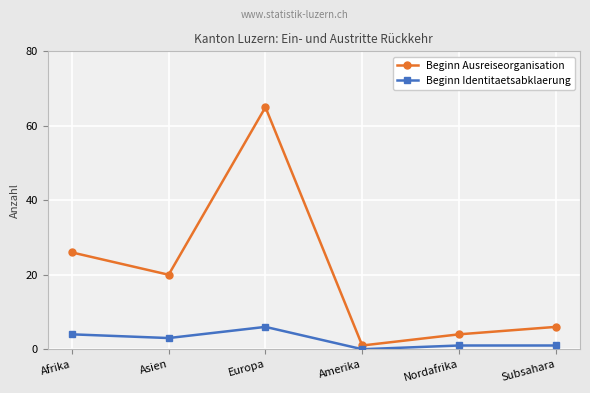

True or false: Beginn Identitaetsabklaerung and Beginn Ausreiseorganisation cross at least once.

False